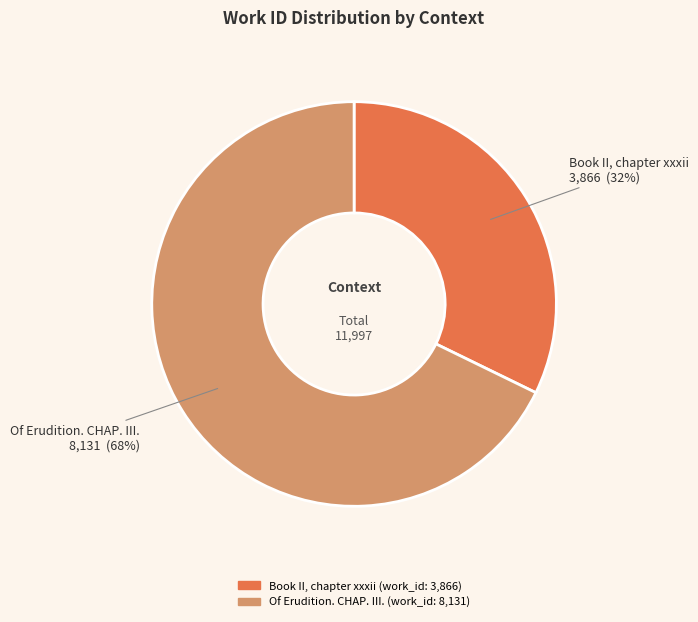

To the nearest percent, what percentage of the pie is Of Erudition. CHAP. III.?

68%